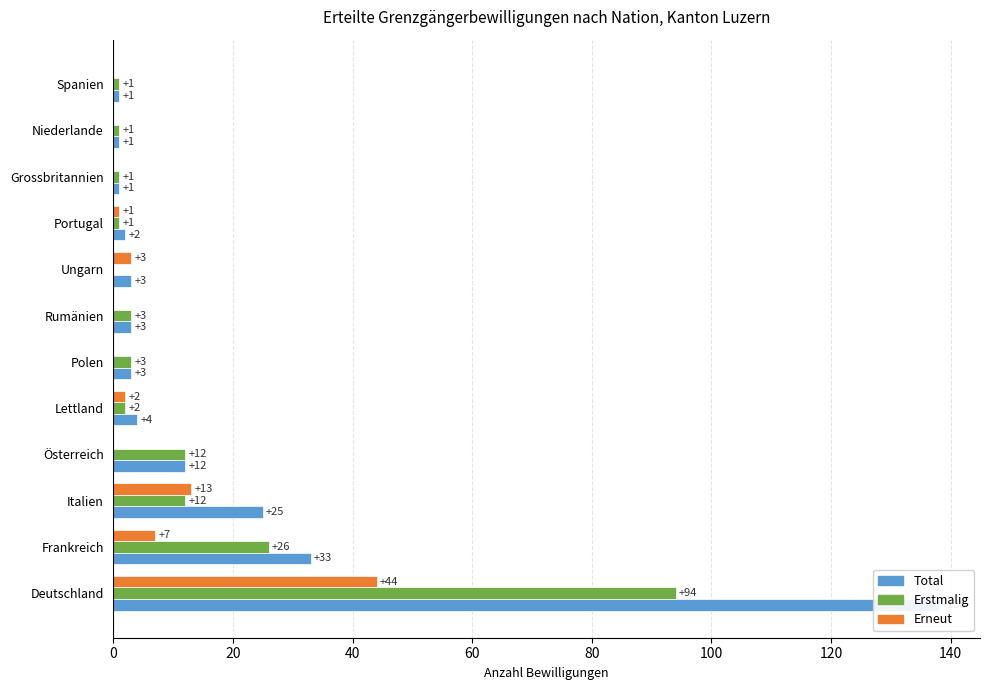

Which series has the widest spread of values?

Total